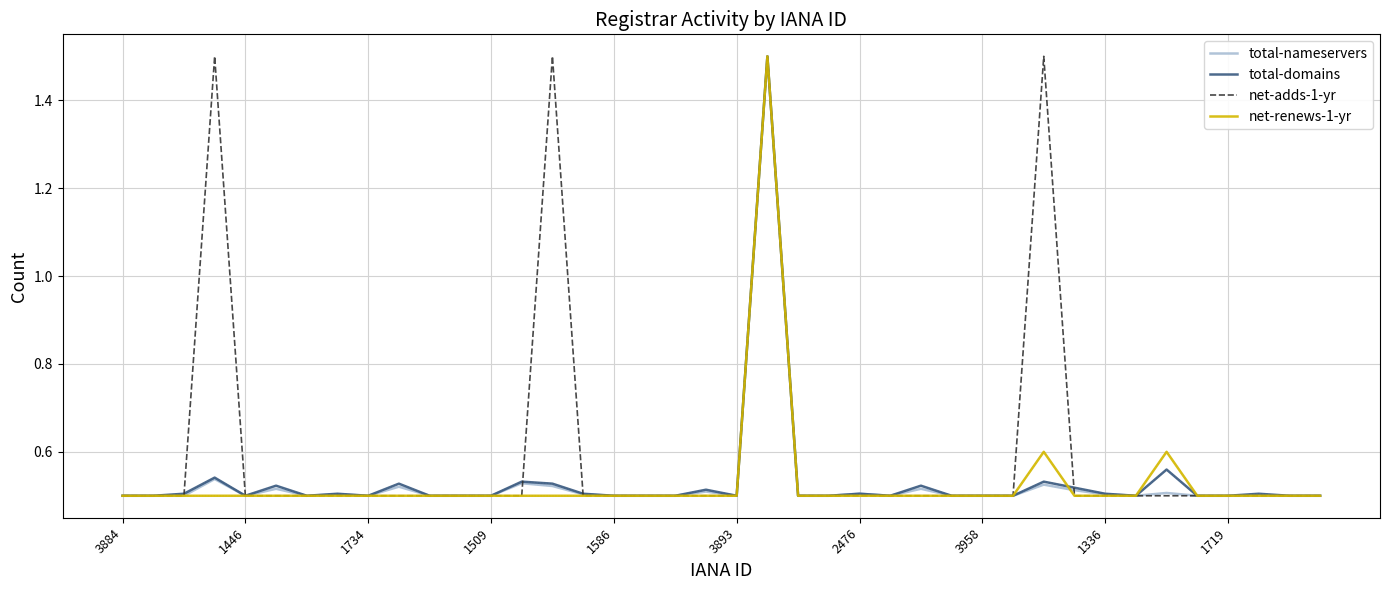

What is the difference between the maximum and second lowest values in the total-nameservers series?

1.0